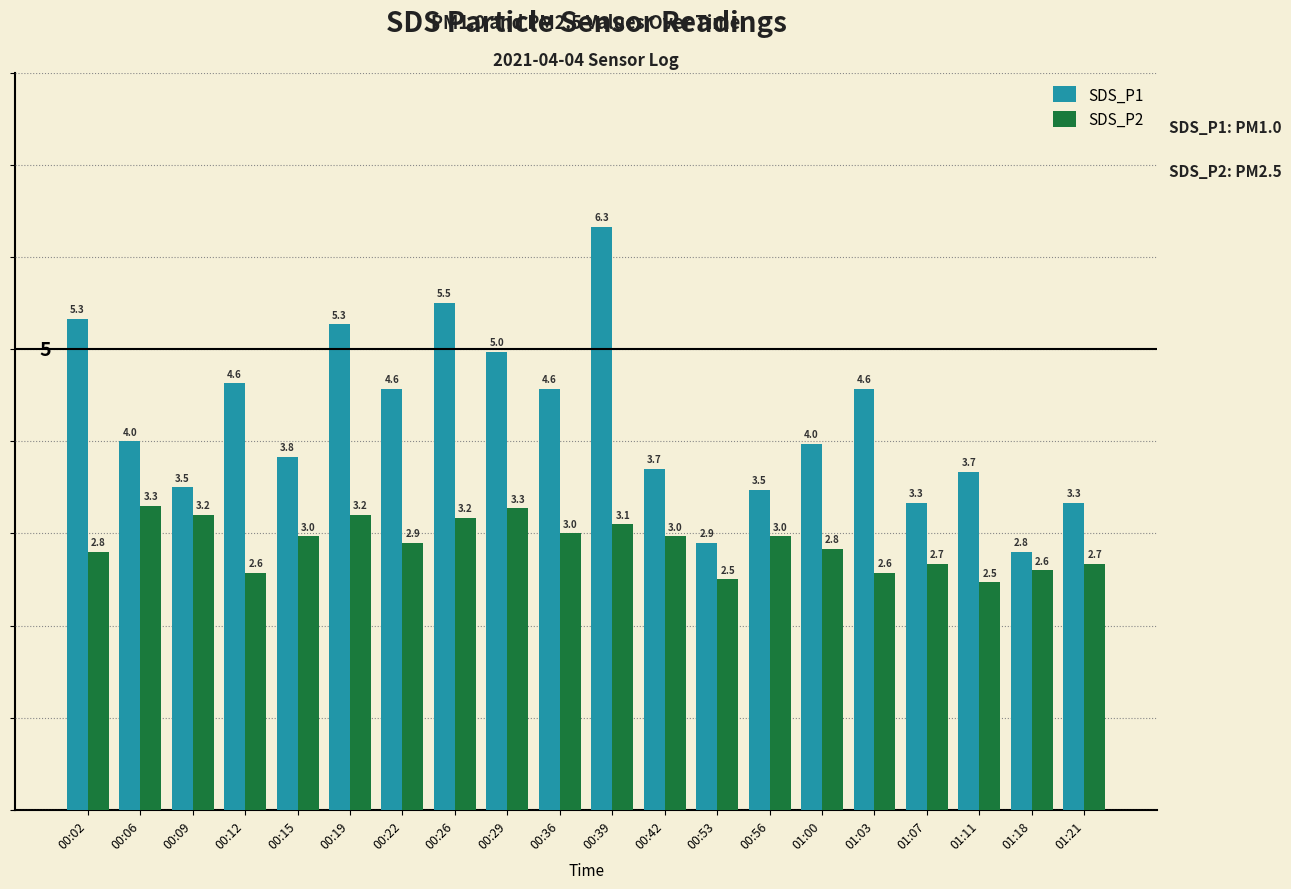

What are all the series names shown in the legend?

SDS_P1, SDS_P2